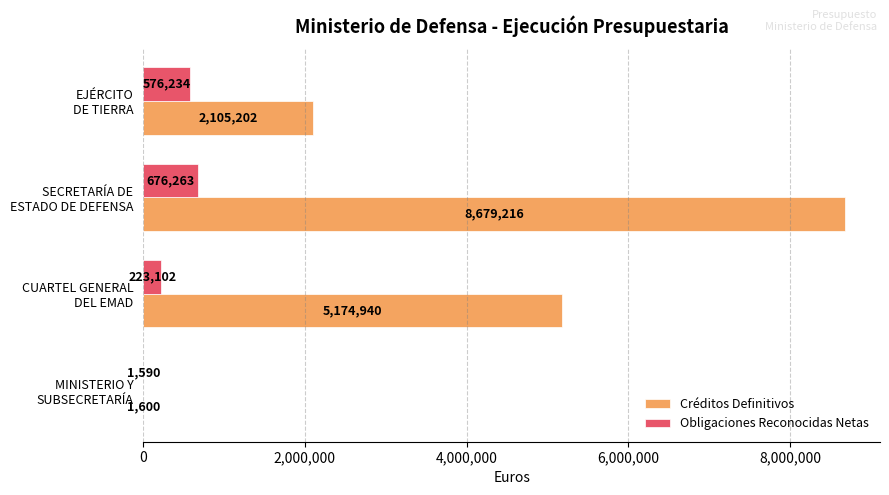

Which category has the highest value across all series?

SECRETARÍA DE
ESTADO DE DEFENSA